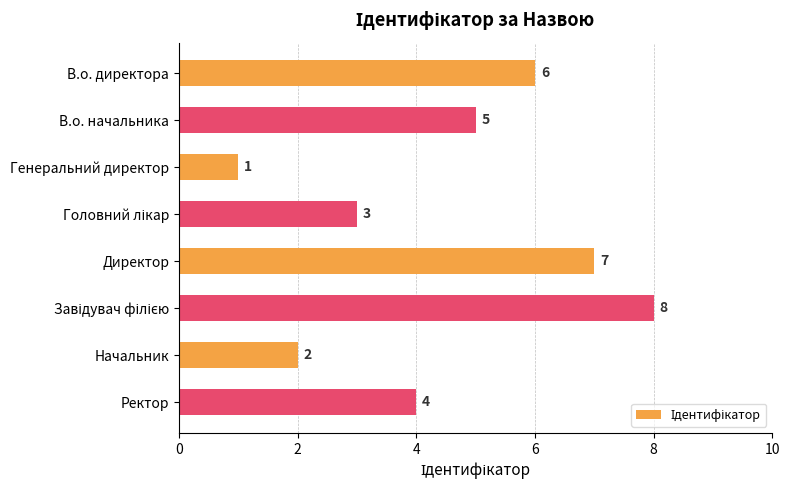

What is the difference between the second highest and second lowest values?

5